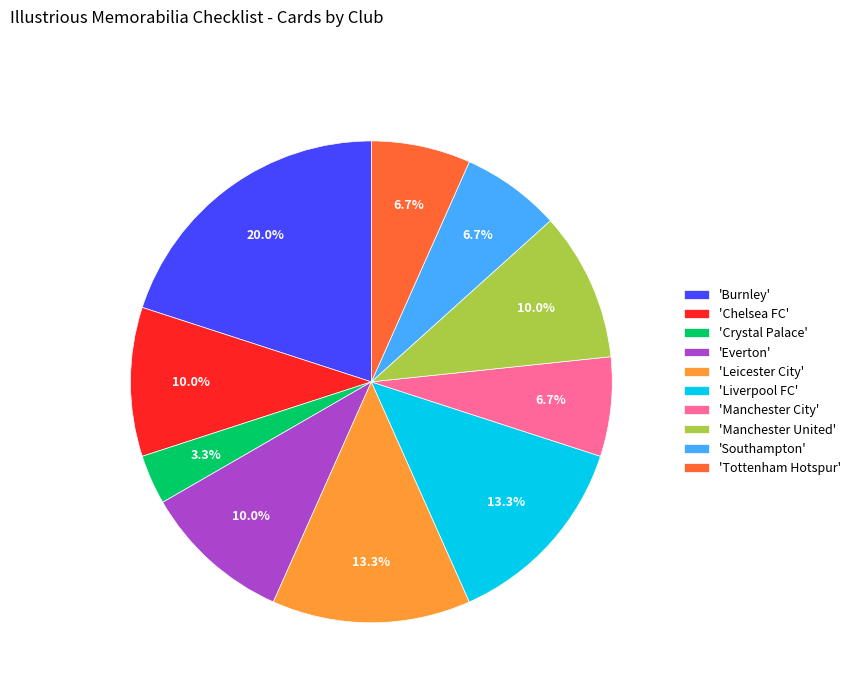

Is there any slice that represents more than half of the pie?

No